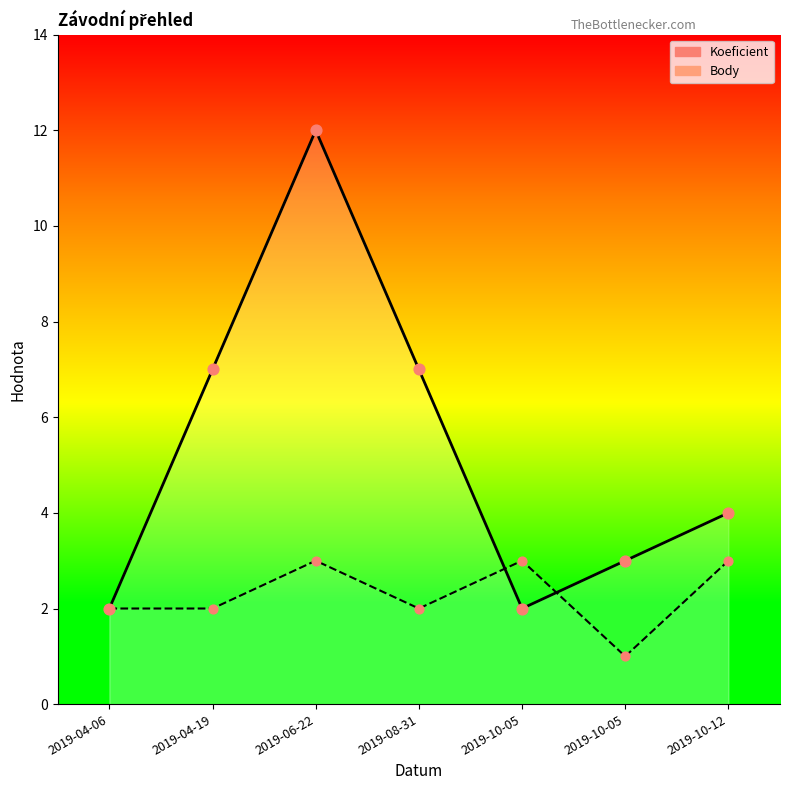

What are all the series names shown in the legend?

Koeficient, Body